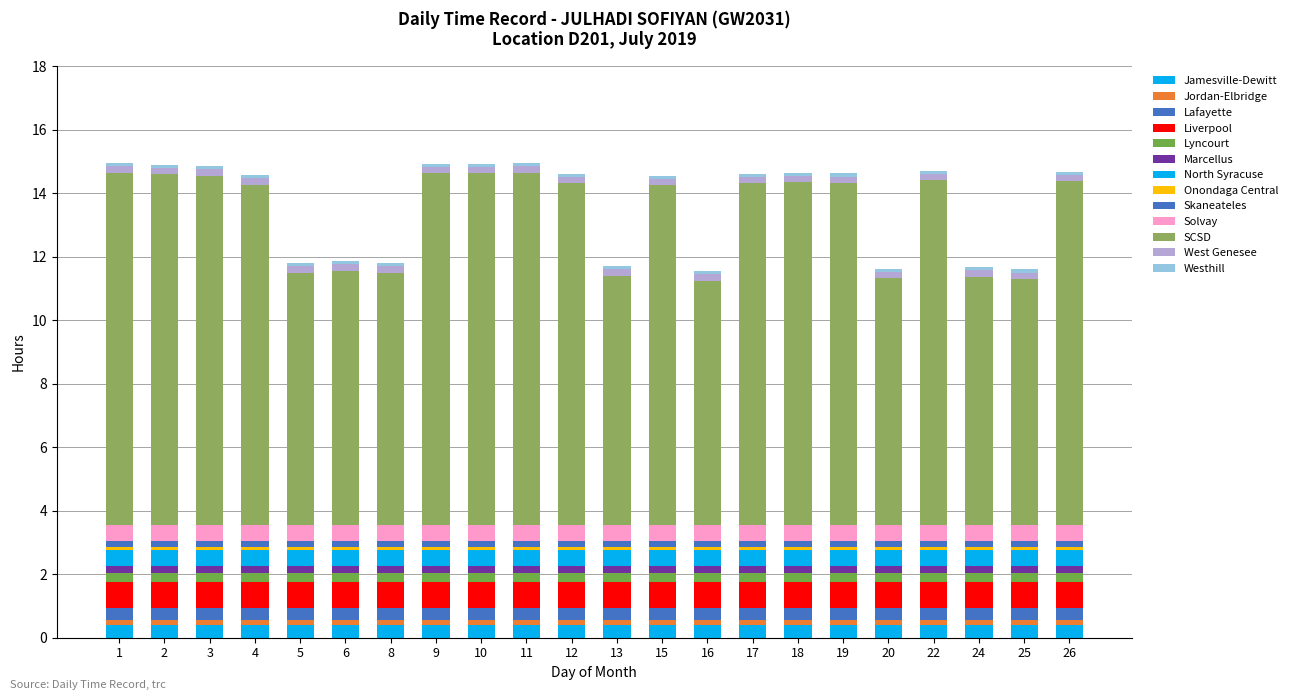

Count the number of data series in this chart.

13